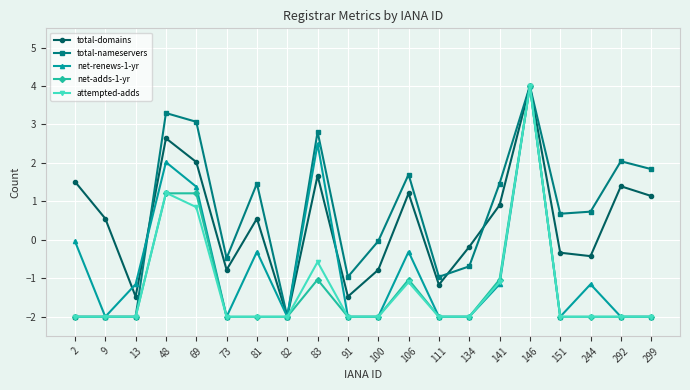

What is the value of the attempted-adds point at the 16th from the left?

4.0